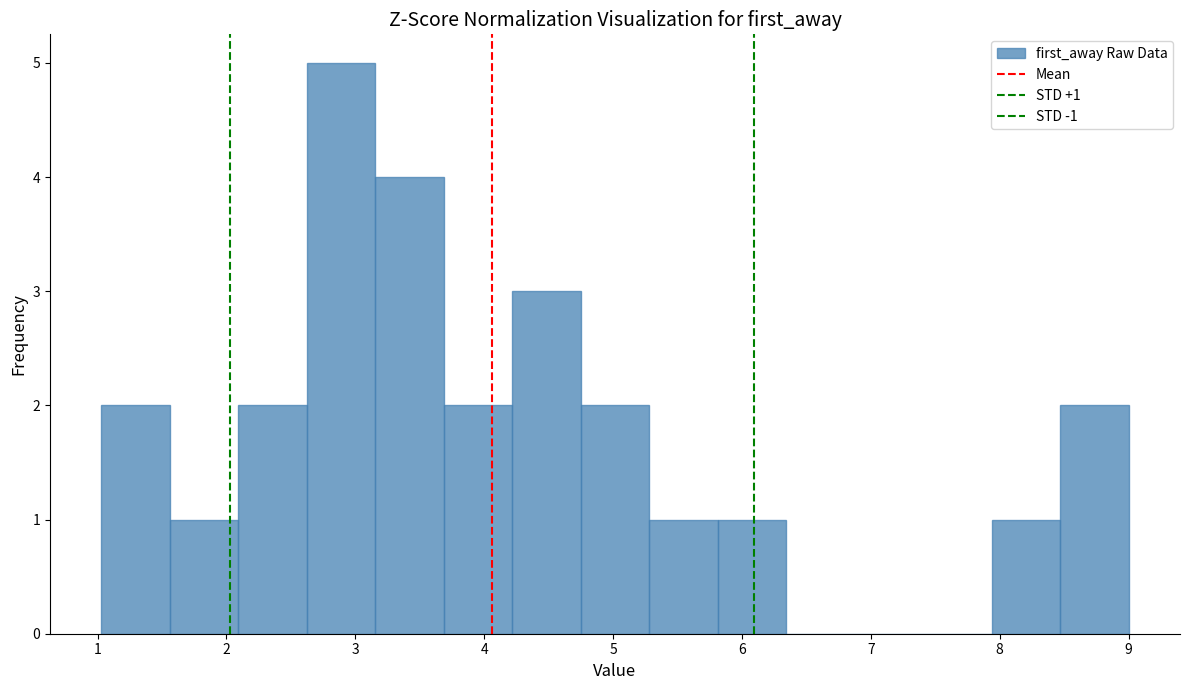

Over which range of the x-axis is the bar tallest?

2.6 to 3.2